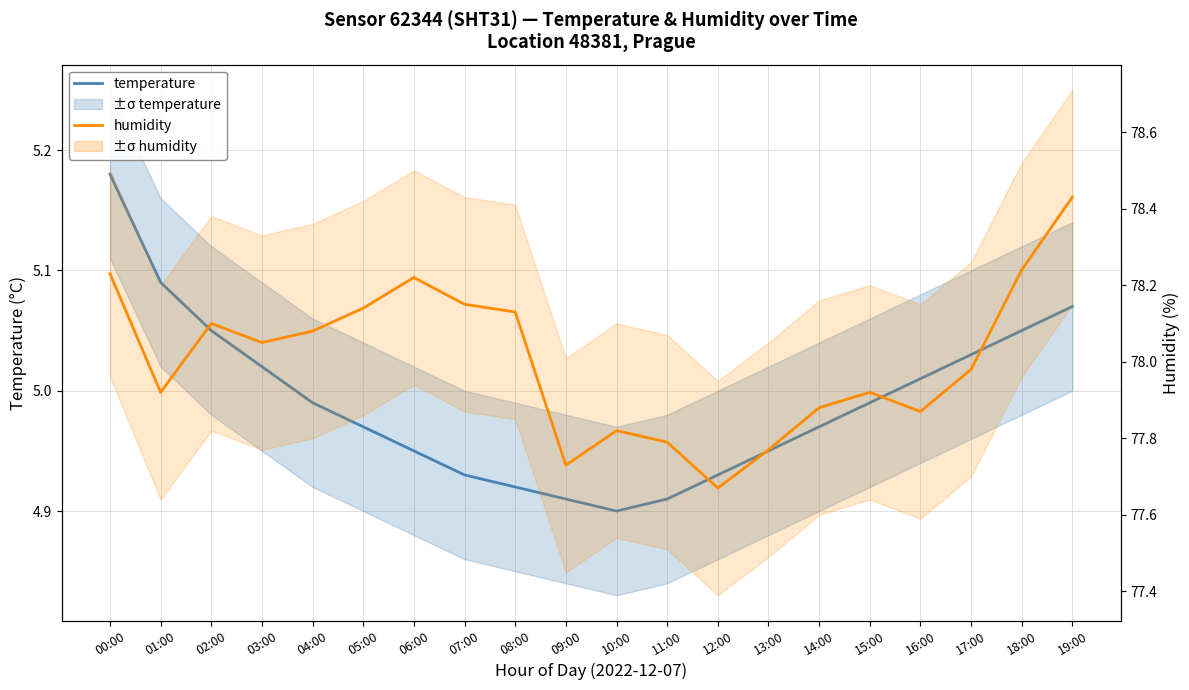

Between 02:00 and 03:00, which series saw the biggest shift?

humidity